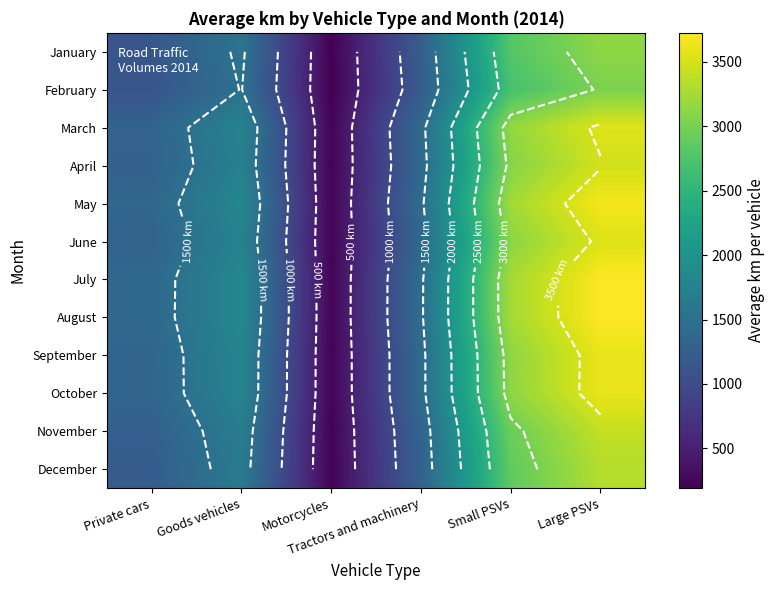

List the labels in order of February value, smallest first.

Motorcycles, Private cars, Tractors and machinery, Goods vehicles, Small PSVs, Large PSVs